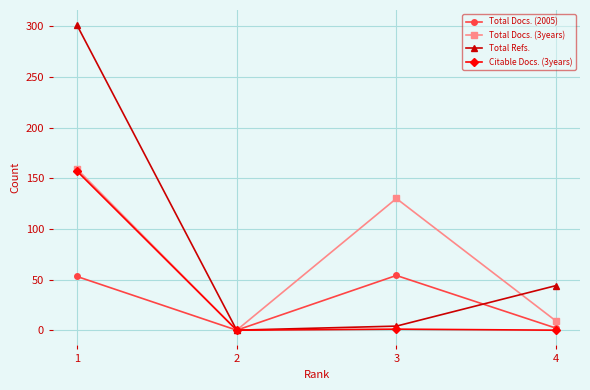

At which category is the sum across all series the highest?

1